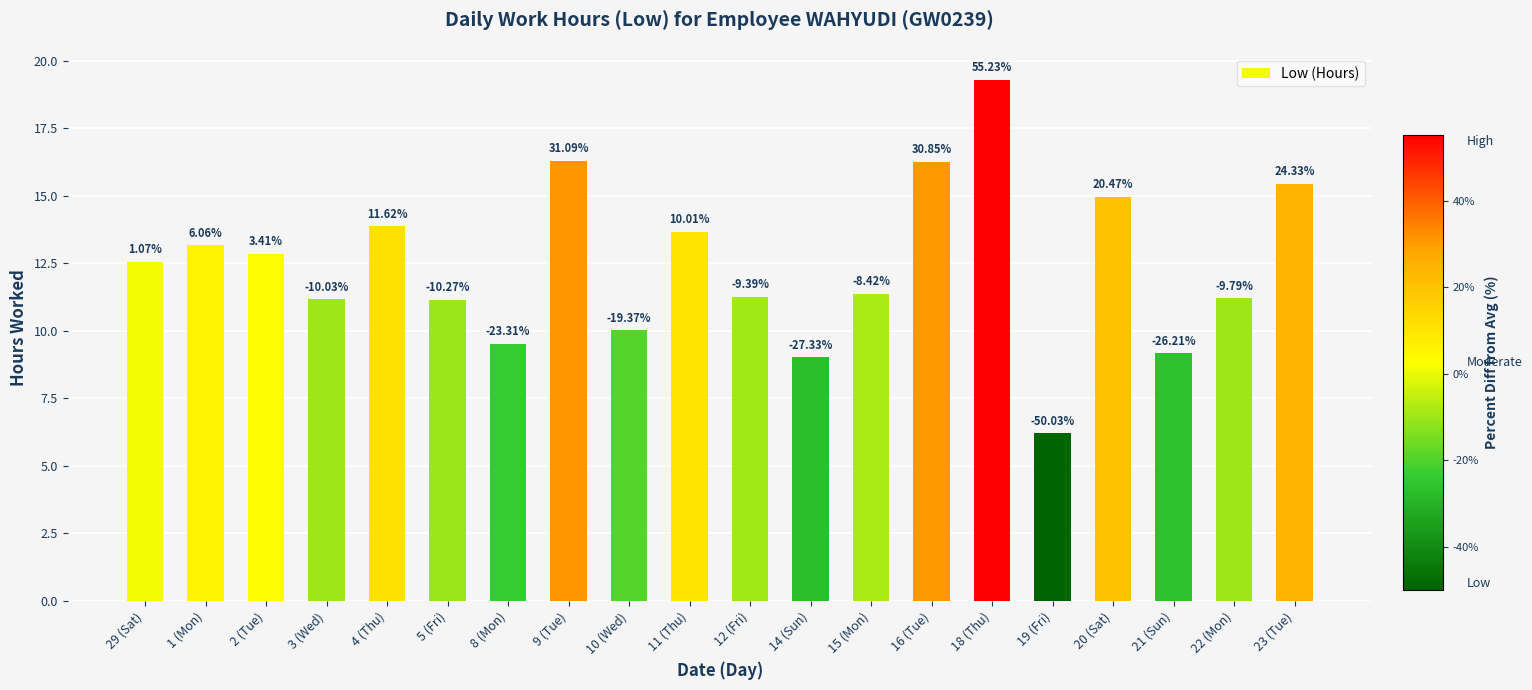

What is the average value?

12.4